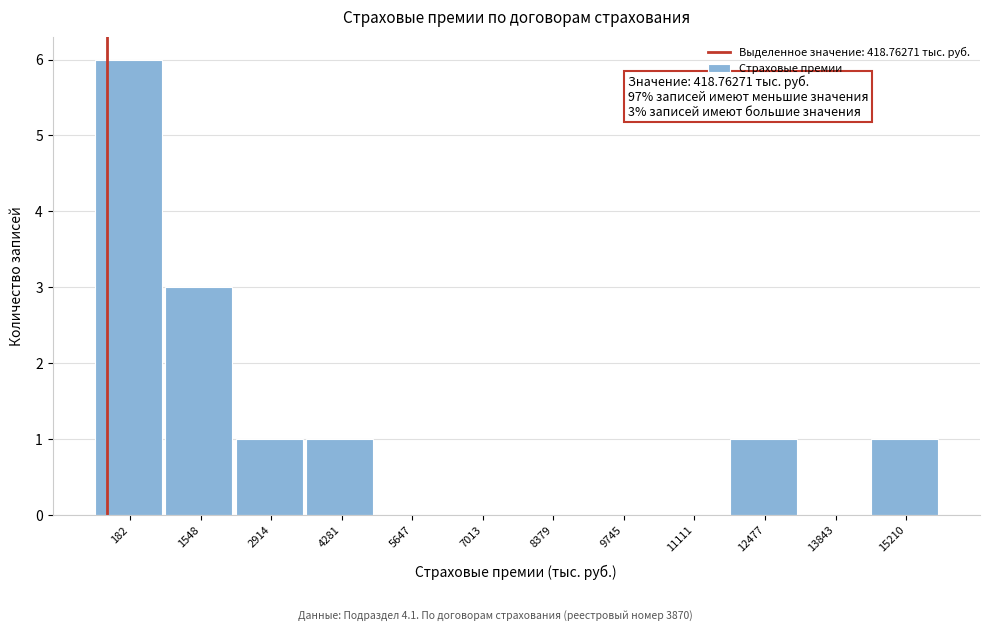

Reading left to right, what are all the values shown in this chart?

182=6	1548=3	2914=1	4281=1	5647=0	7013=0	8379=0	9745=0	11111=0	12477=1	13843=0	15210=1